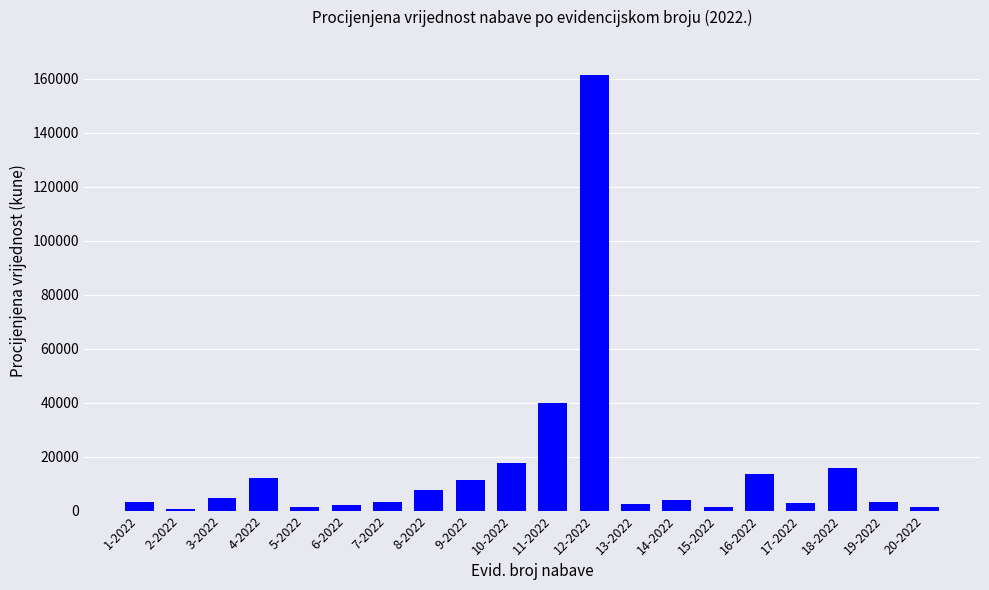

What is the sum of all values?

309664